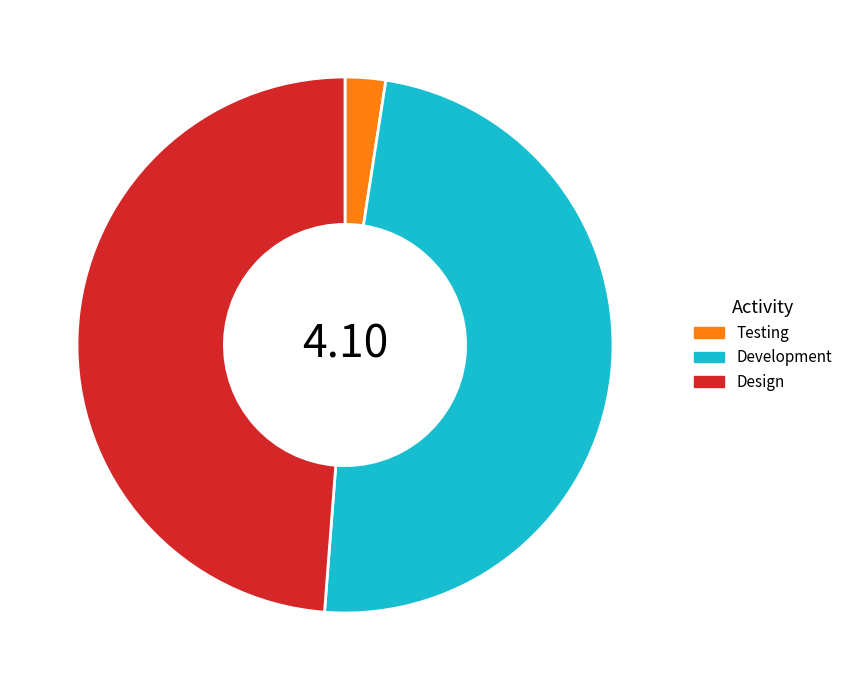

Is the sum of Design and Development greater than half?

Yes